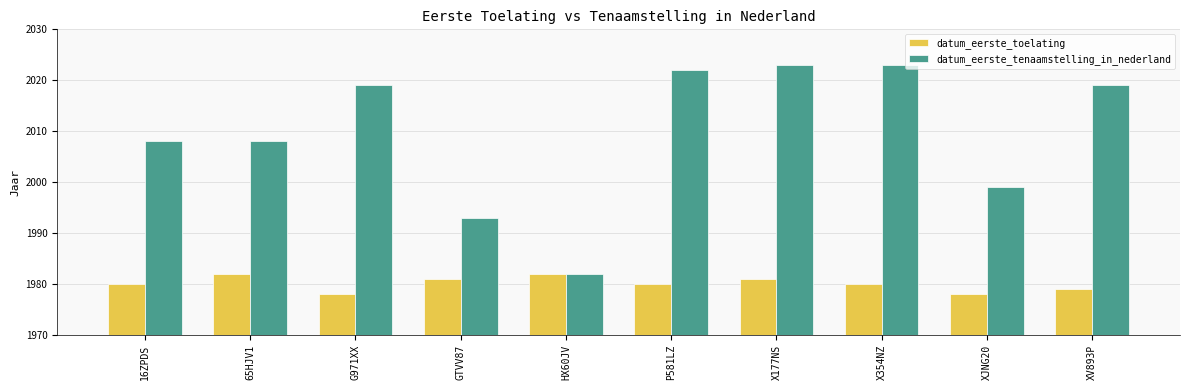

What is the label of the 3rd bar from the left?

G971XX